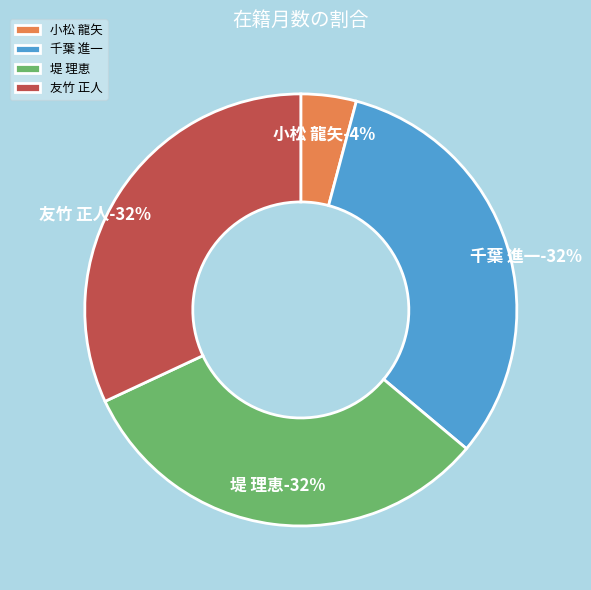

Approximately how many times larger is the value at 友竹 正人 compared to 小松 龍矢?

7.7